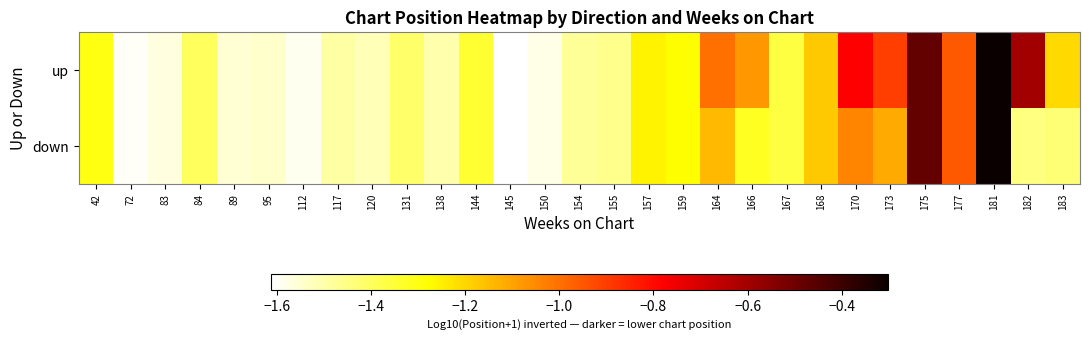

Count the number of categories in the chart.

29